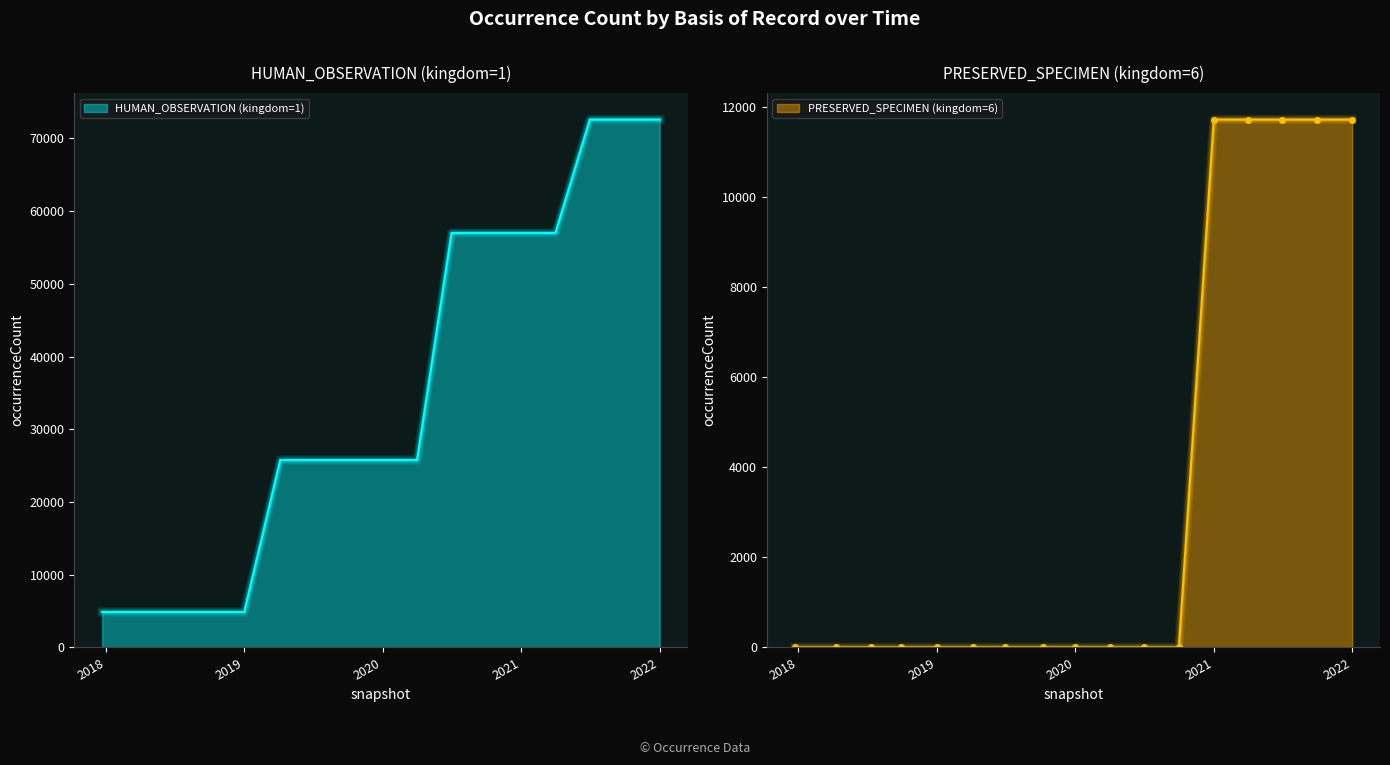

Which label corresponds to the smallest value in the chart?

2017-12-22